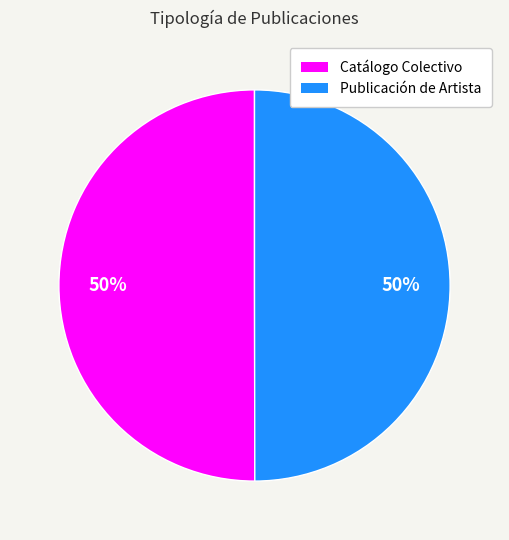

What is the ratio of the value at Publicación de Artista to the value at Catálogo Colectivo?

1.0